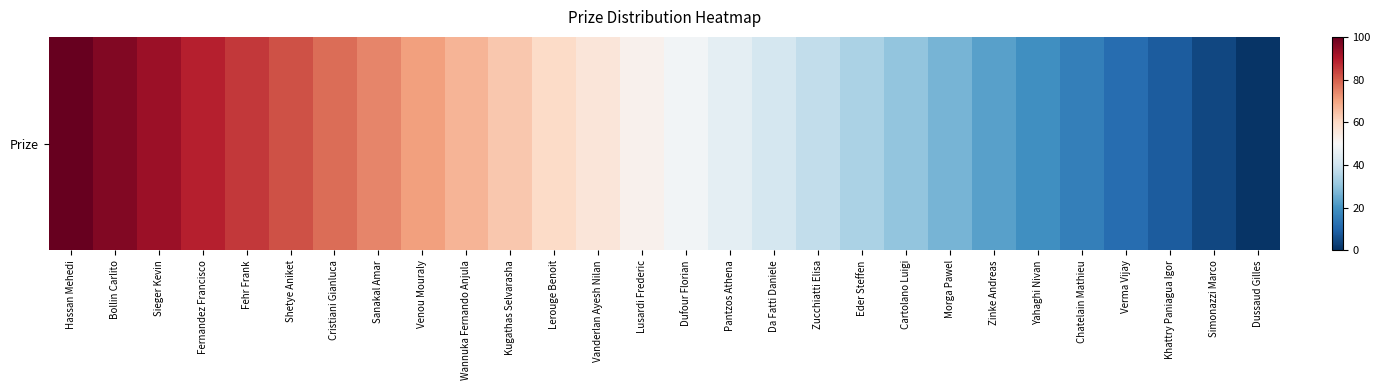

Is it true that the value at Shetye Aniket is 81.7?

True